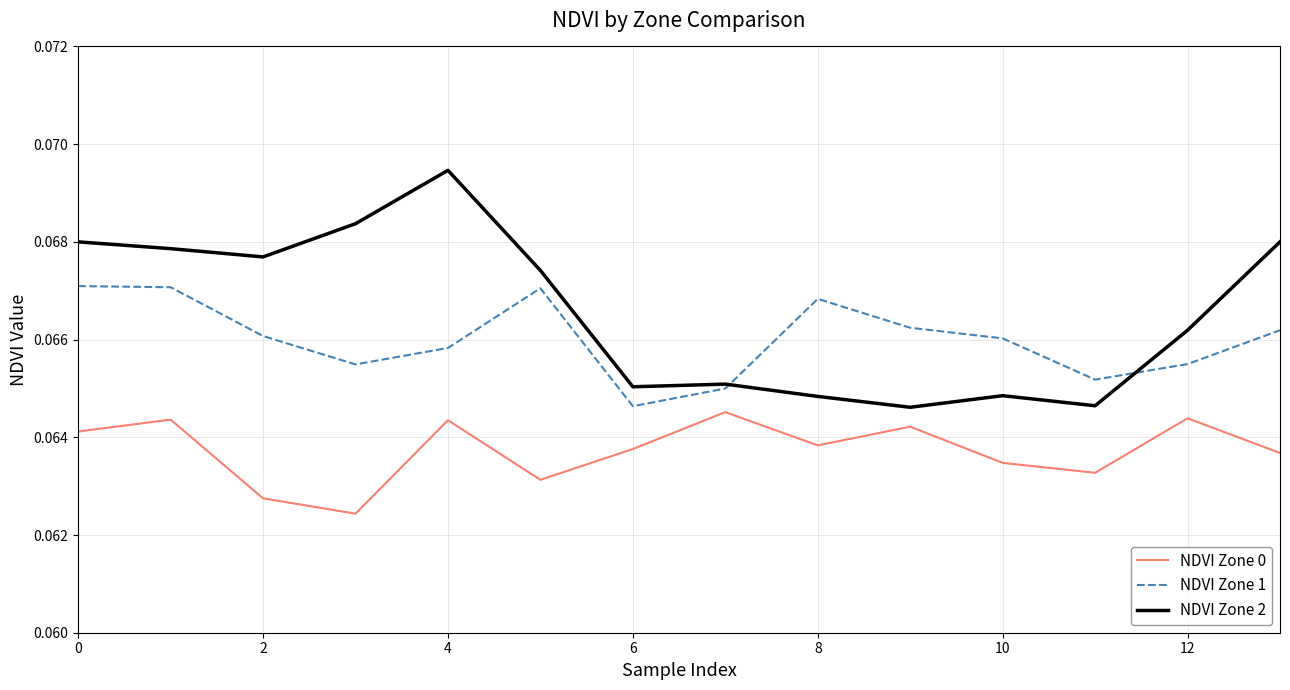

True or false: NDVI Zone 0 and NDVI Zone 1 intersect in this chart.

False